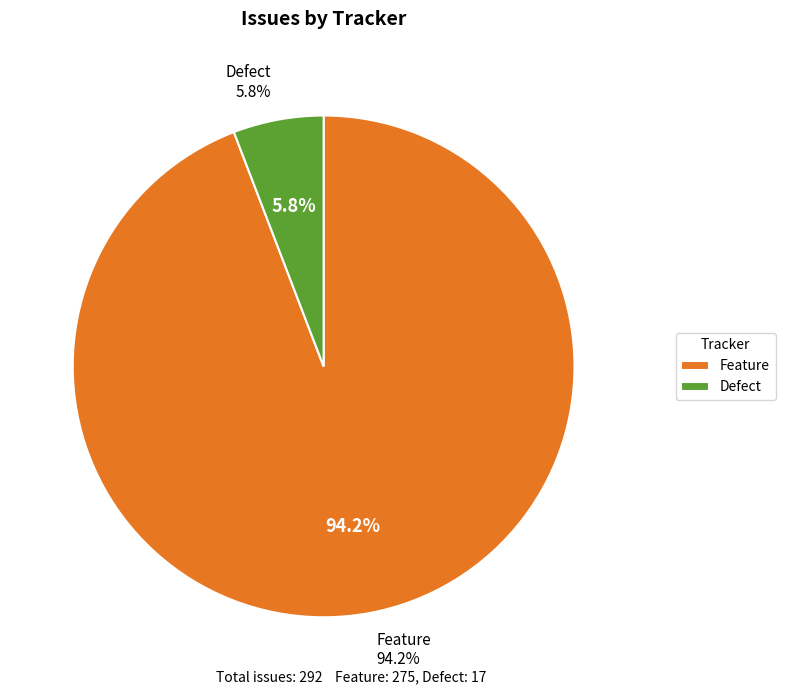

Is it true that Defect is 1% of the pie?

False